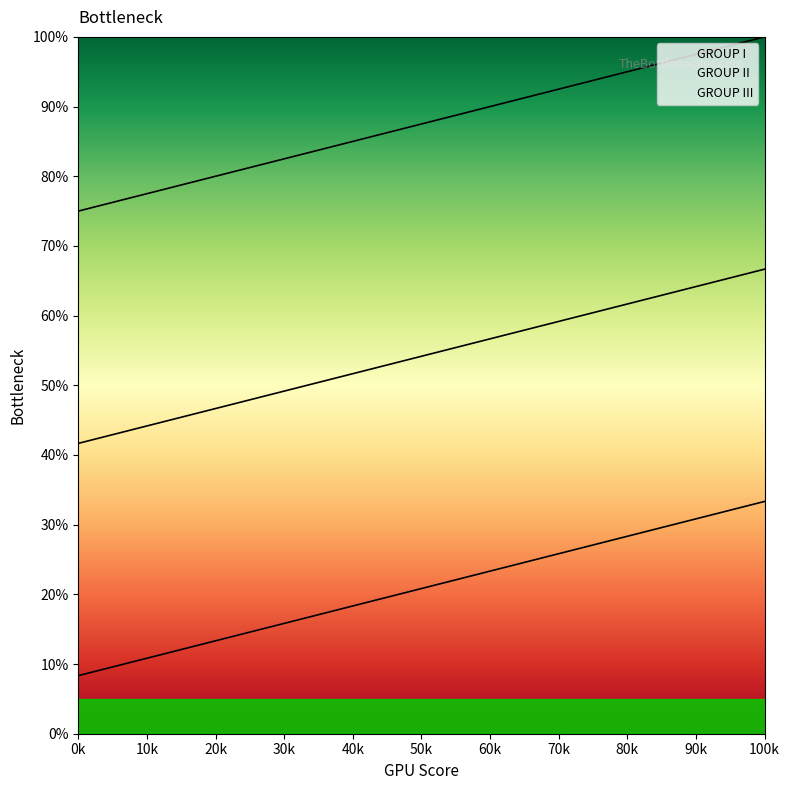

True or false: GROUP I and GROUP II intersect in this chart.

False